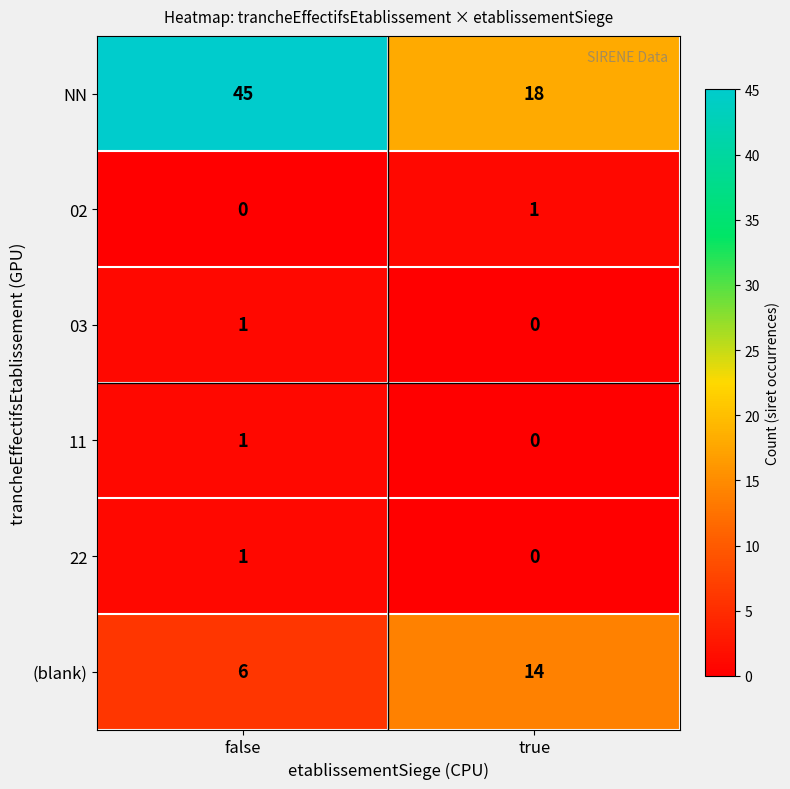

Reading left to right, list all the values displayed in this chart.

NN: 45	18
02: 0	1
03: 1	0
11: 1	0
22: 1	0
(blank): 6	14